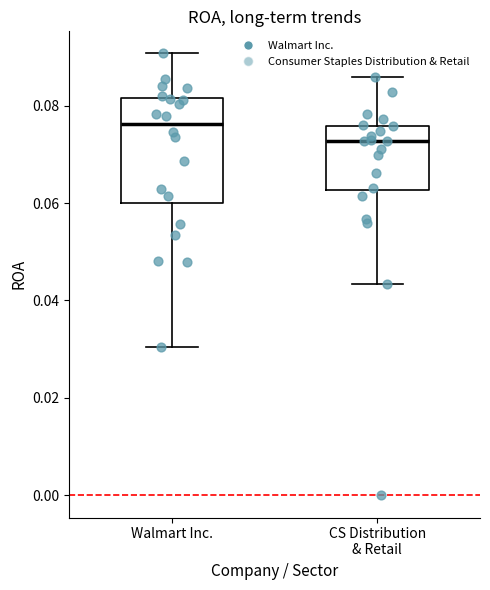

Which box has the lowest median line?

CS Distribution & Retail